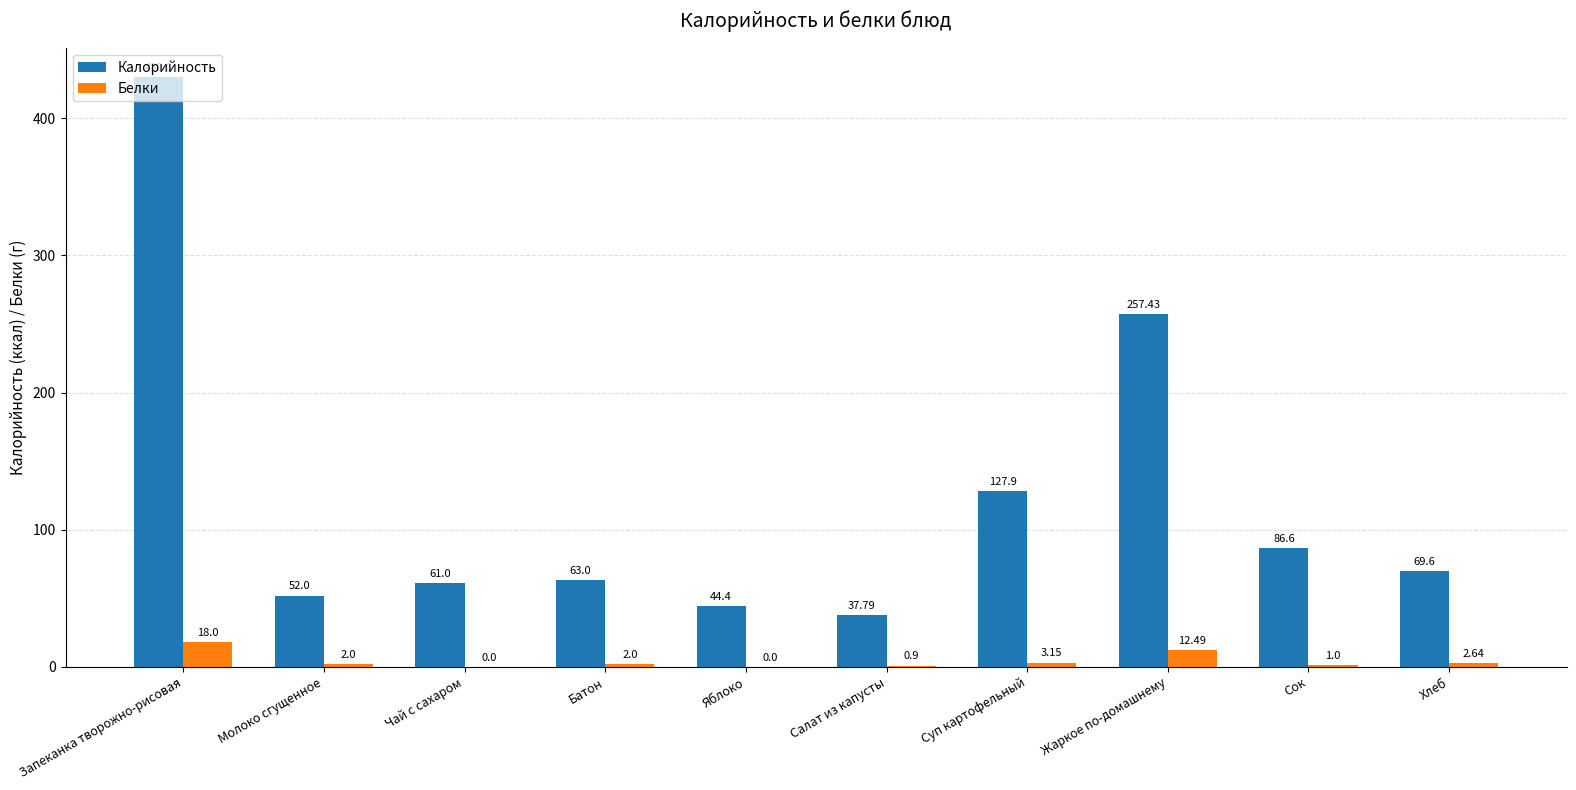

Where does the Калорийность series first go above 69?

Запеканка творожно-рисовая